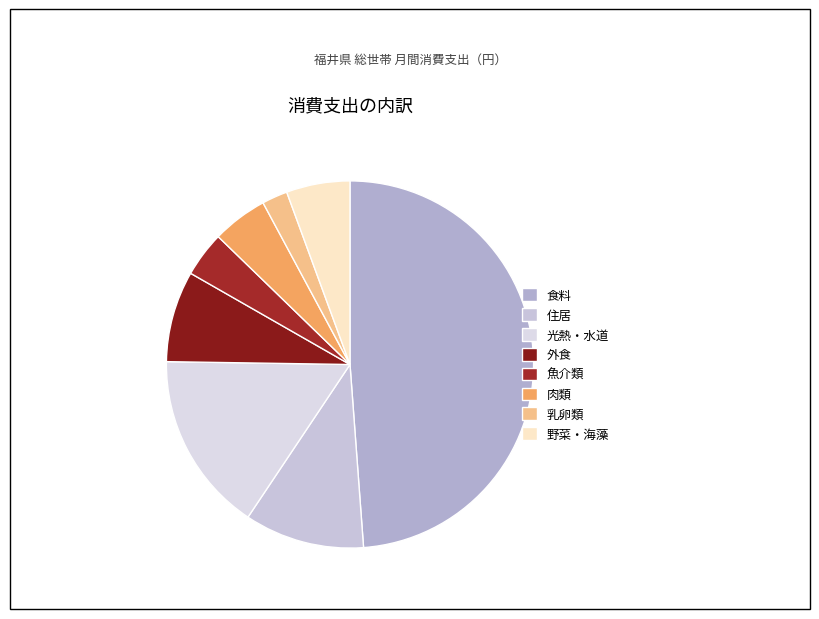

Does 肉類 represent more than half of the total?

No